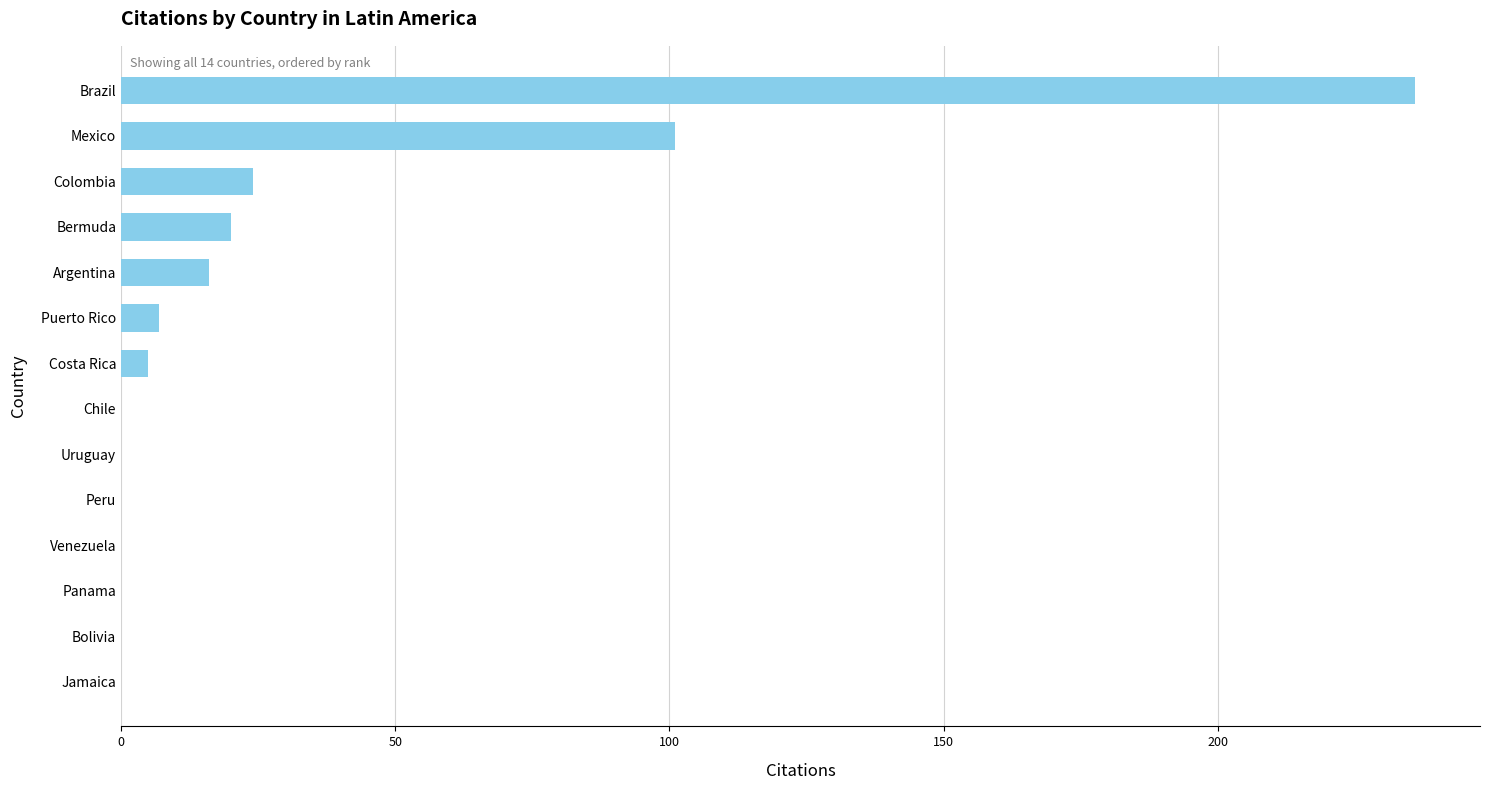

True or false: the data shows 89 at Uruguay.

False